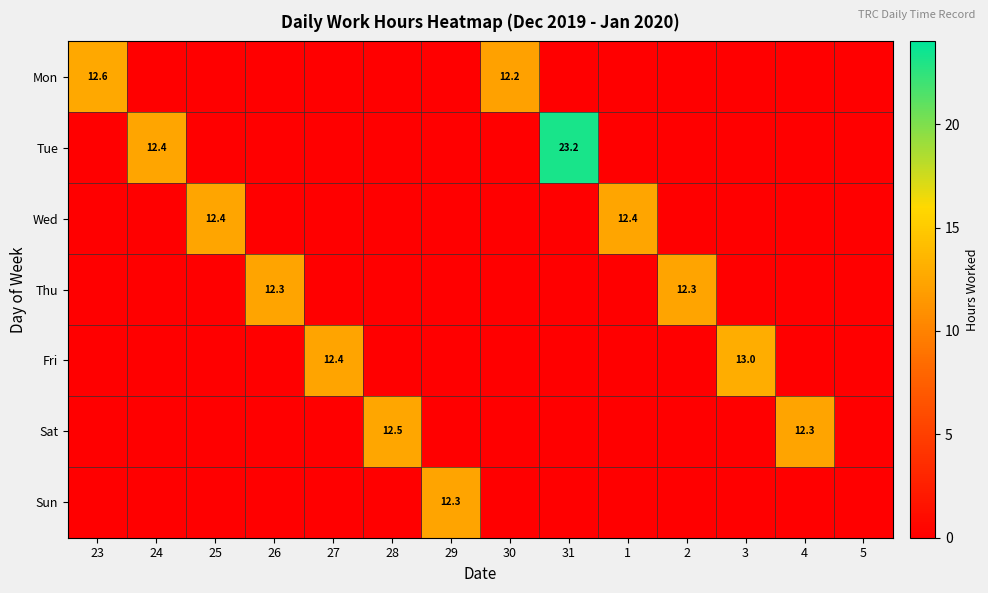

Which series has the largest total across all categories?

Tue